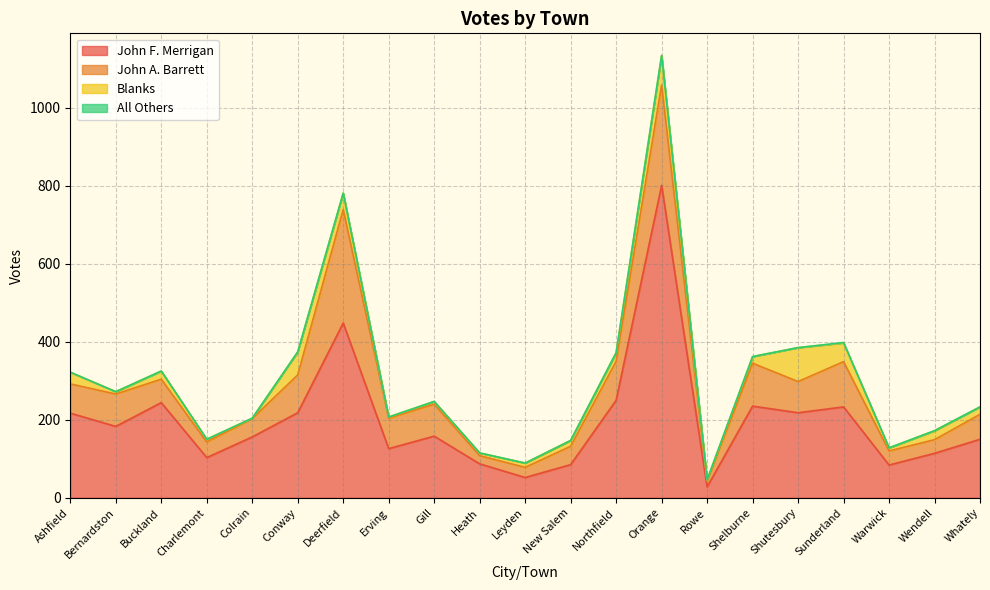

True or false: Blanks and John F. Merrigan intersect in this chart.

False